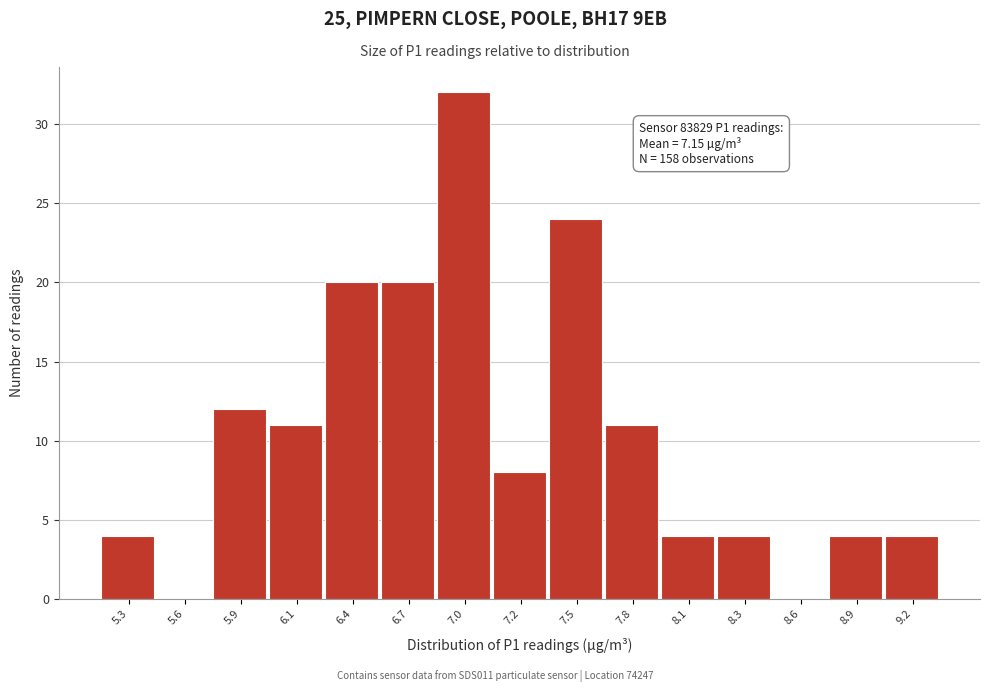

Reading left to right, transcribe all the data shown in this chart.

5.3=4	5.6=0	5.9=12	6.1=11	6.4=20	6.7=20	7.0=32	7.2=8	7.5=24	7.8=11	8.1=4	8.3=4	8.6=0	8.9=4	9.2=4